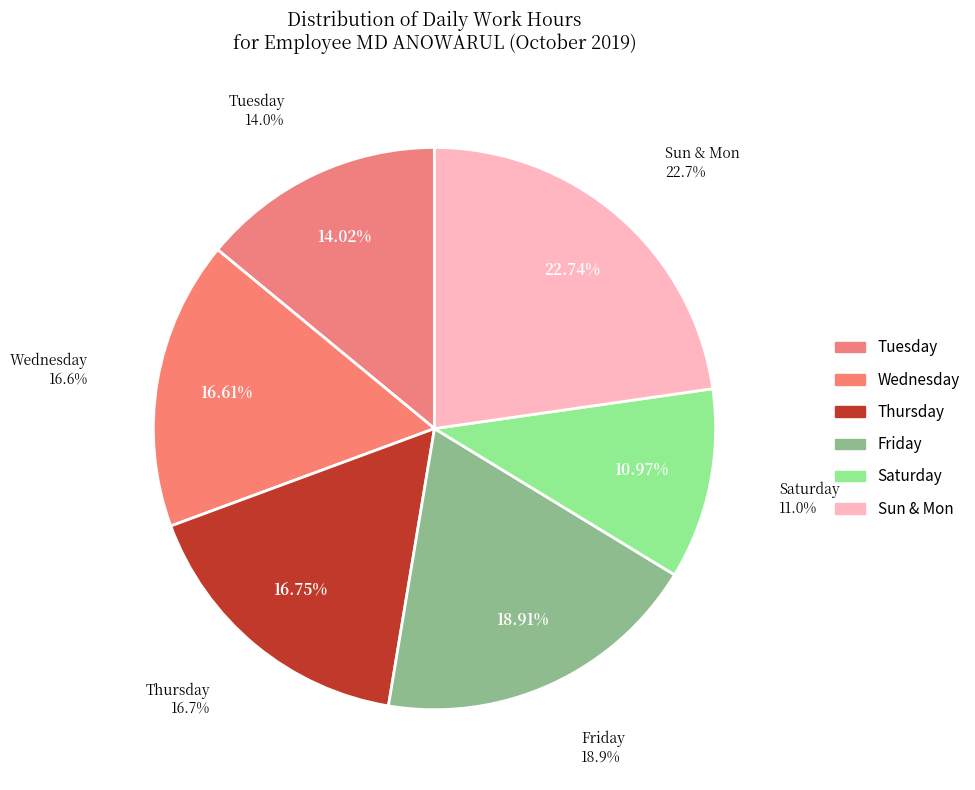

Is there any slice that represents more than half of the pie?

No